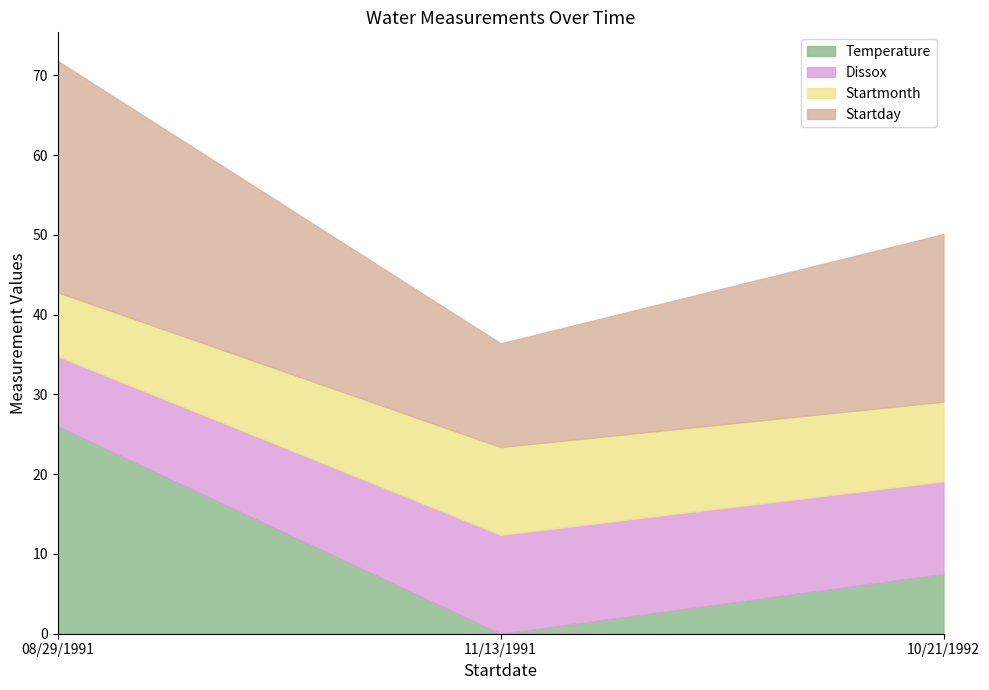

Reading left to right, extract all data points from this chart.

Temperature: 08/29/1991=26.0	11/13/1991=0.0	10/21/1992=7.5
Dissox: 08/29/1991=8.8	11/13/1991=12.4	10/21/1992=11.6
Startmonth: 08/29/1991=8.0	11/13/1991=11.0	10/21/1992=10.0
Startday: 08/29/1991=29.0	11/13/1991=13.0	10/21/1992=21.0